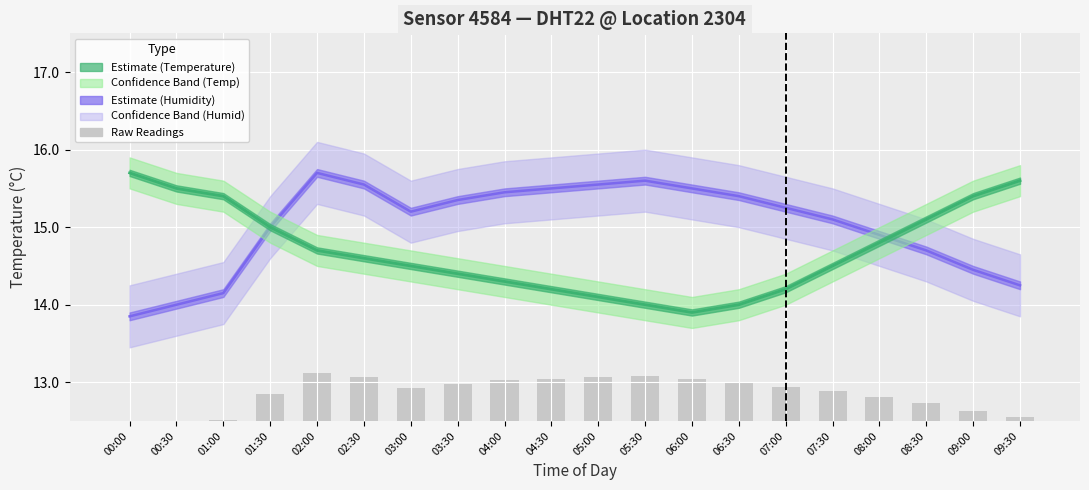

Reading left to right, what are all the values shown in this chart?

Humidity (scaled): 13.9	14.0	14.1	15.0	15.7	15.5	15.2	15.4	15.5	15.5	15.5	15.6	15.5	15.4	15.2	15.1	14.9	14.7	14.5	14.2
Temperature Estimate: 15.7	15.5	15.4	15.0	14.7	14.6	14.5	14.4	14.3	14.2	14.1	14.0	13.9	14.0	14.2	14.5	14.8	15.1	15.4	15.6